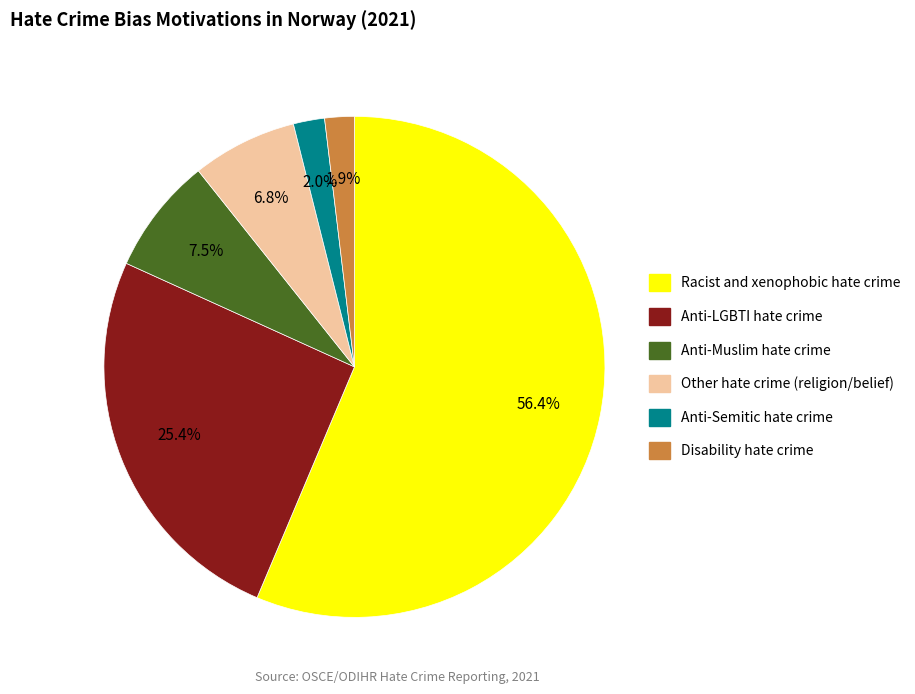

Does any single category account for the majority?

Yes